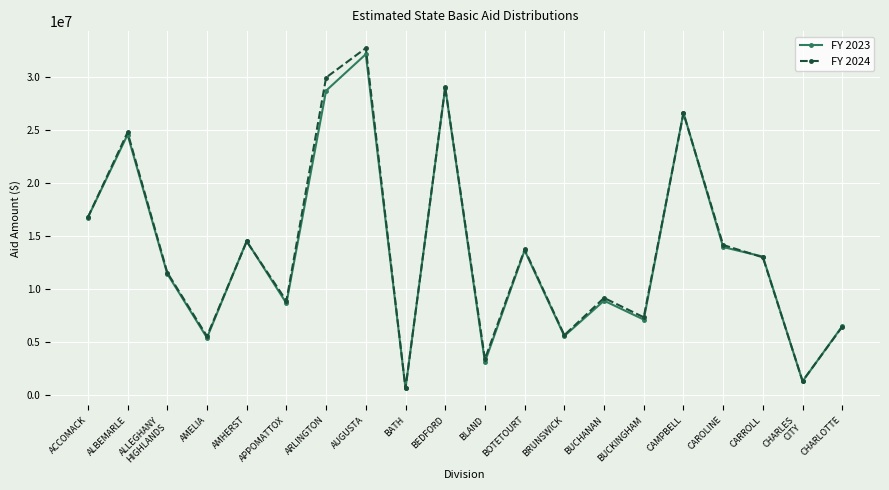

What is the sum of the FY 2024 values at ALBEMARLE and BATH?

25421447